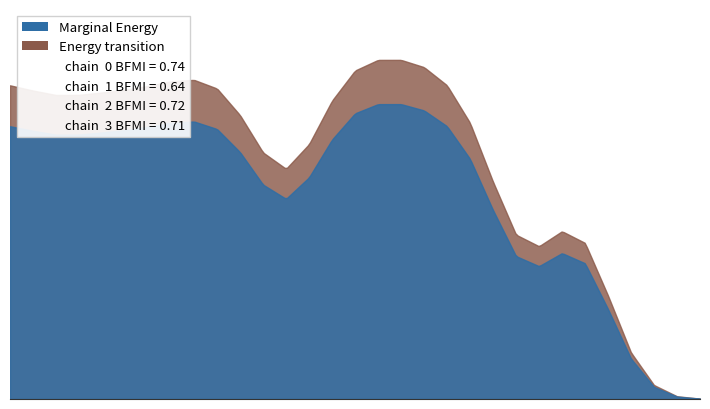

At which category does Energy transition reach its first local valley?

3